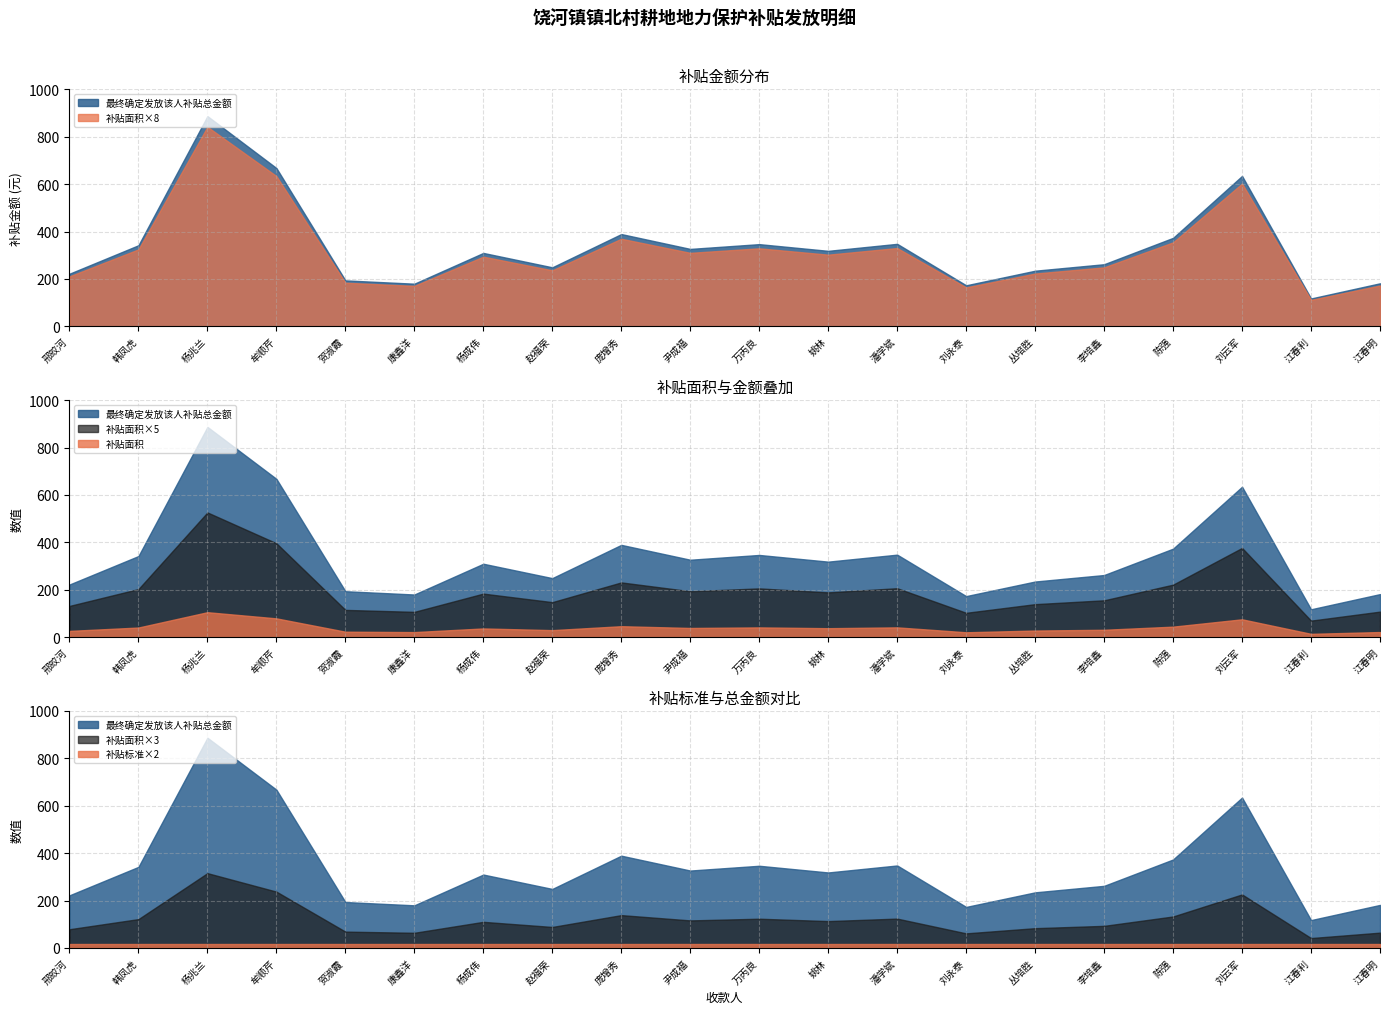

The 补贴面积 series shows 126.2 at 牟顺芹. True or false?

False